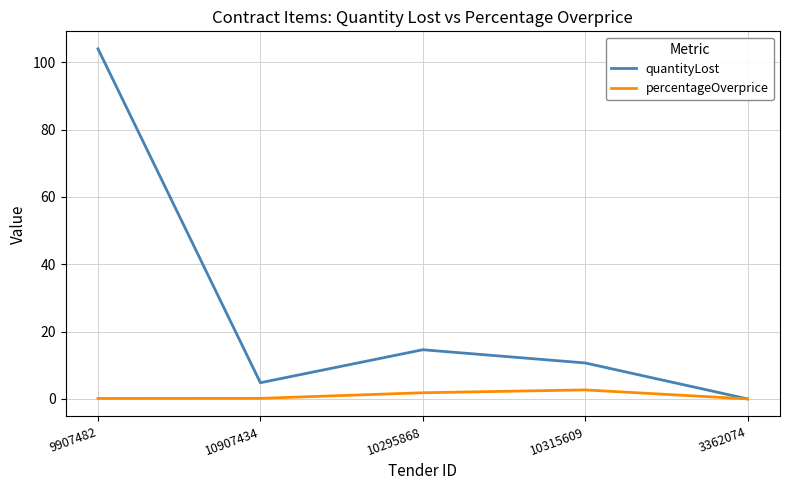

Is it true that percentageOverprice equals 0.0 at 3362074?

True